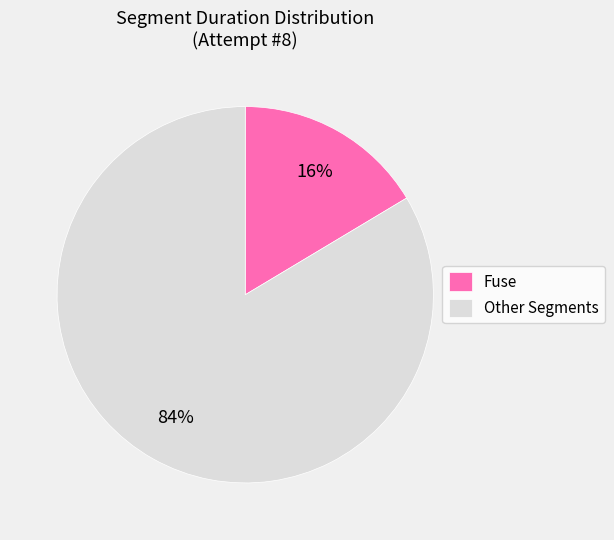

To the nearest percent, what is the combined percentage of Fuse and Other Segments?

100%